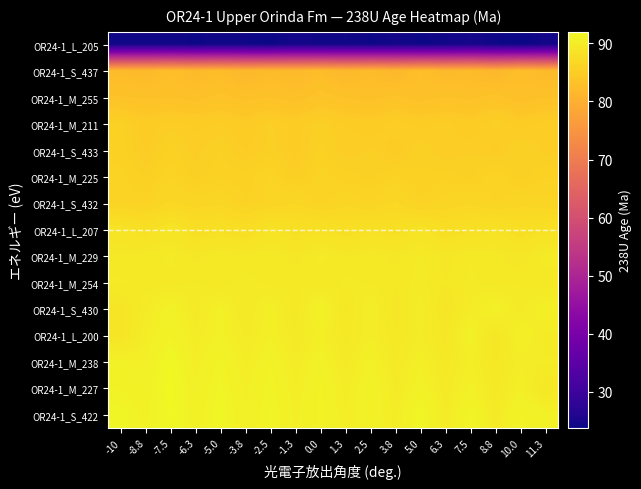

What is the smallest value displayed?

23.8